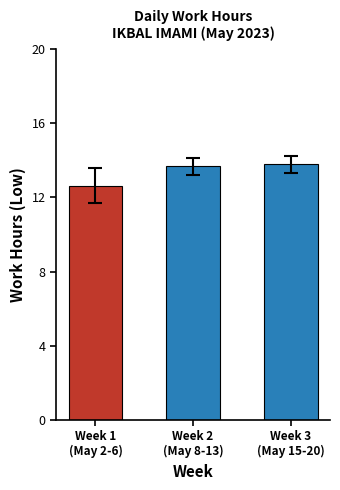

What is the value of the 1st bar from the left?

12.6